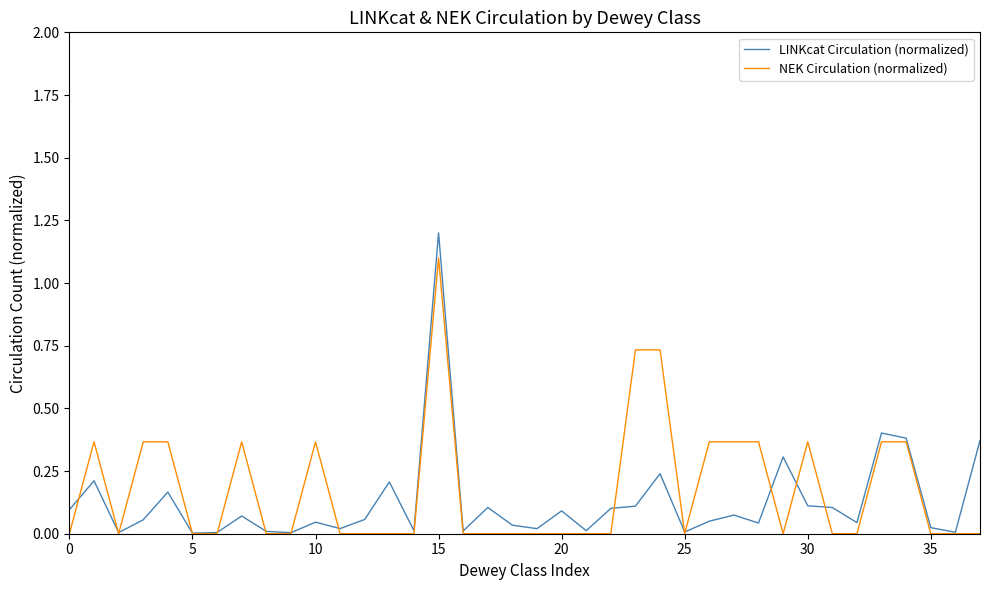

Rank the series by their maximum value, from highest to lowest.

LINKcat Circulation (normalized), NEK Circulation (normalized)